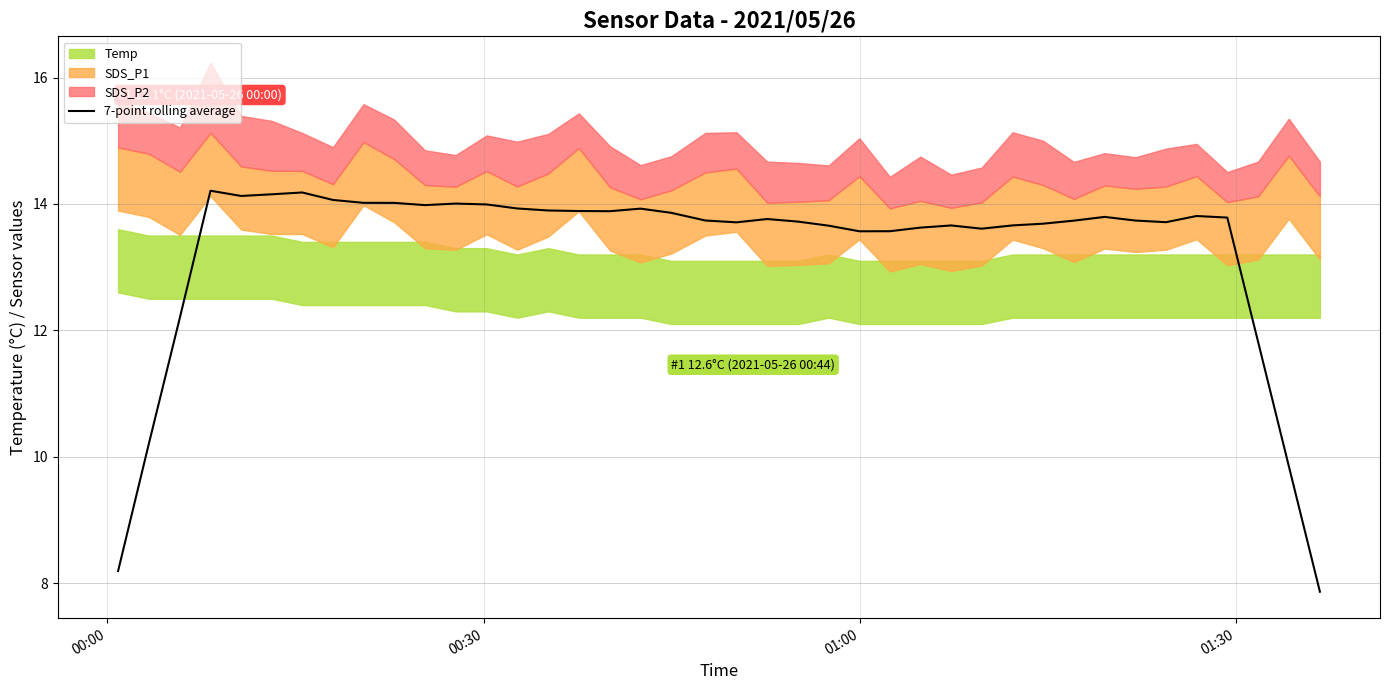

How many interior local valleys (lower than both neighbors) does the data have?

7